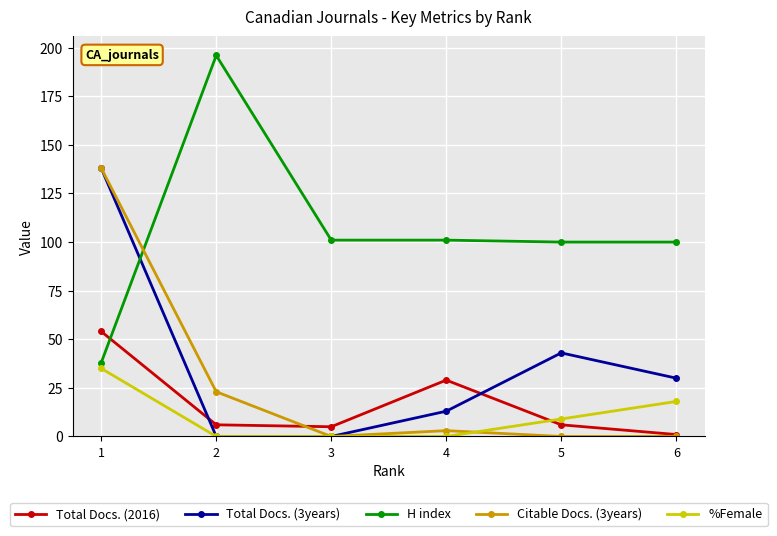

What is the difference between the maximum and minimum values in the Citable Docs. (3years) series?

138